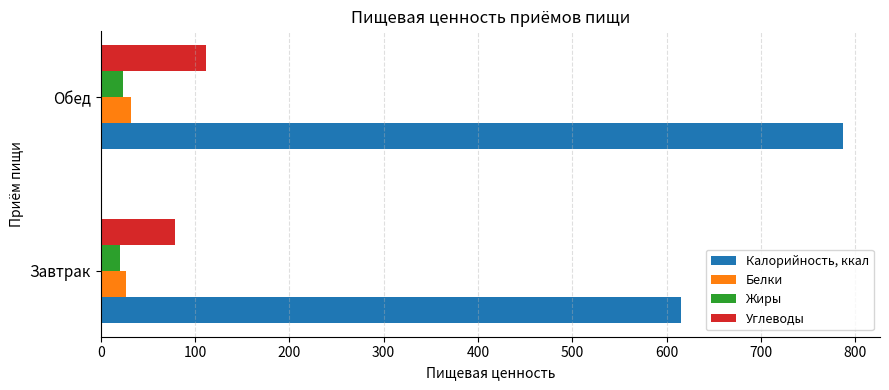

Which series has the widest spread of values?

Калорийность, ккал